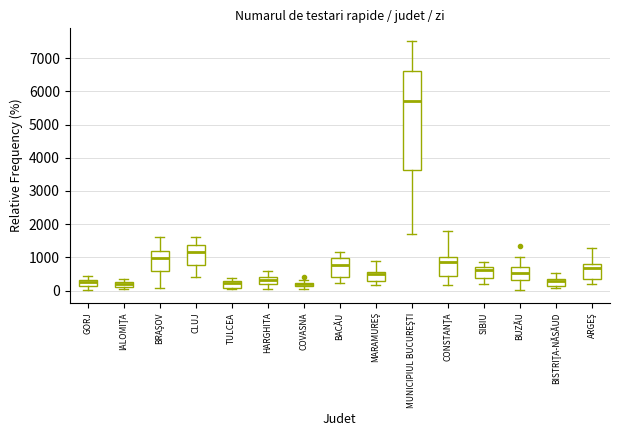

Which box's median line is the highest?

MUNICIPIUL BUCUREŞTI